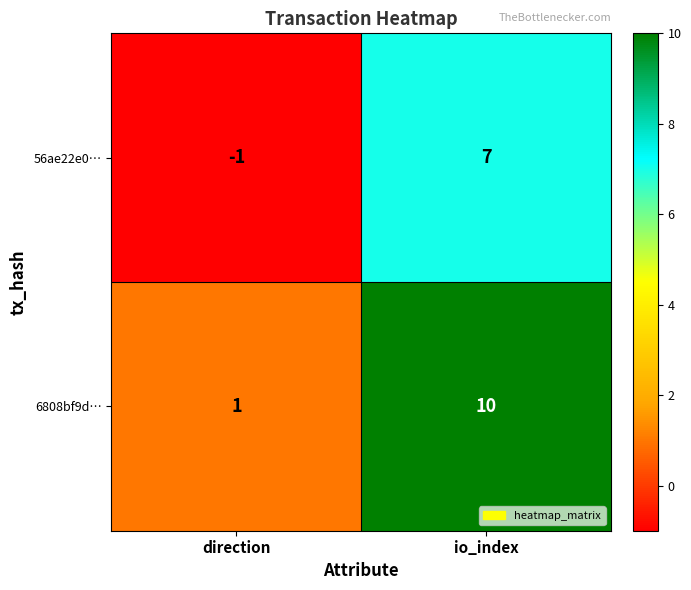

Which series has the largest range (max minus min)?

6808bf9d…